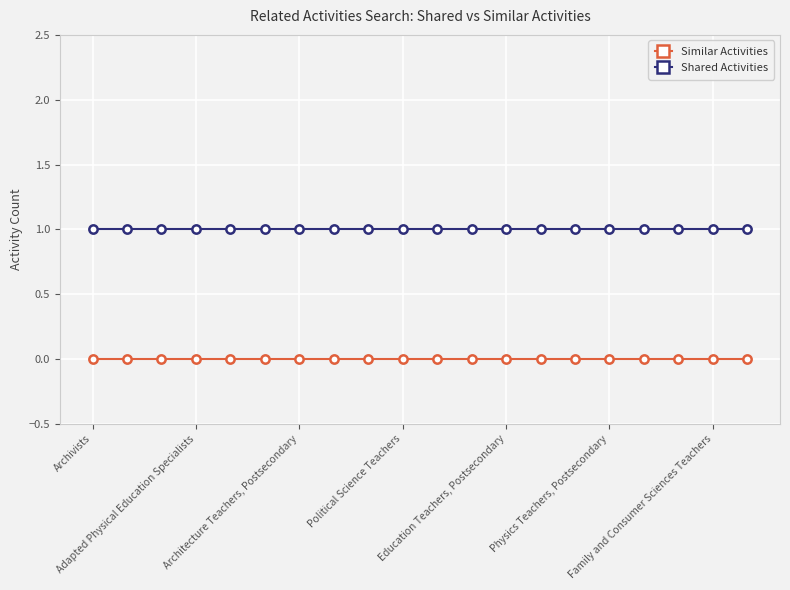

True or false: Similar Activities and Shared Activities intersect in this chart.

False